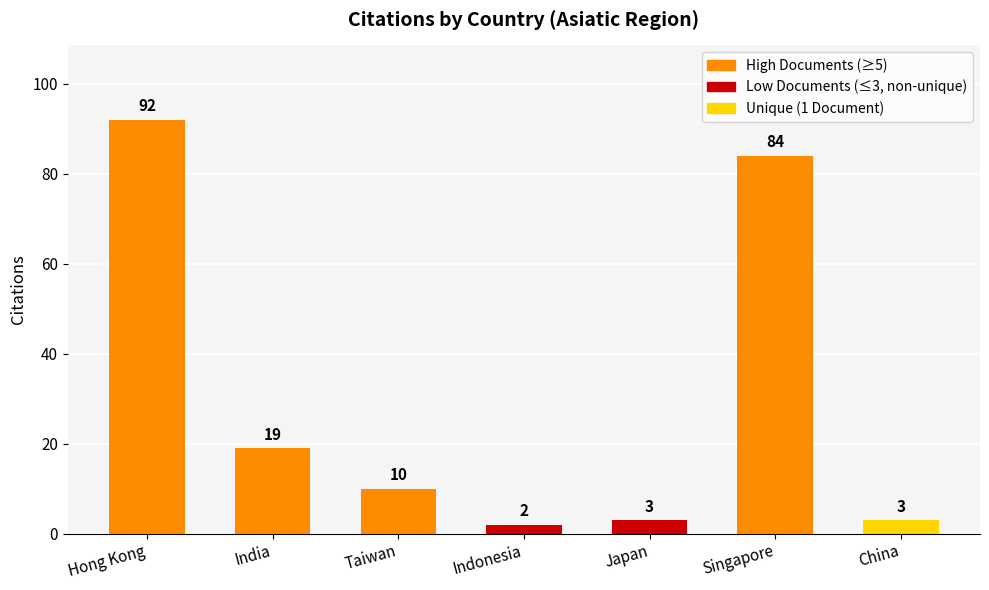

What is the label of the 2nd bar from the right?

Singapore